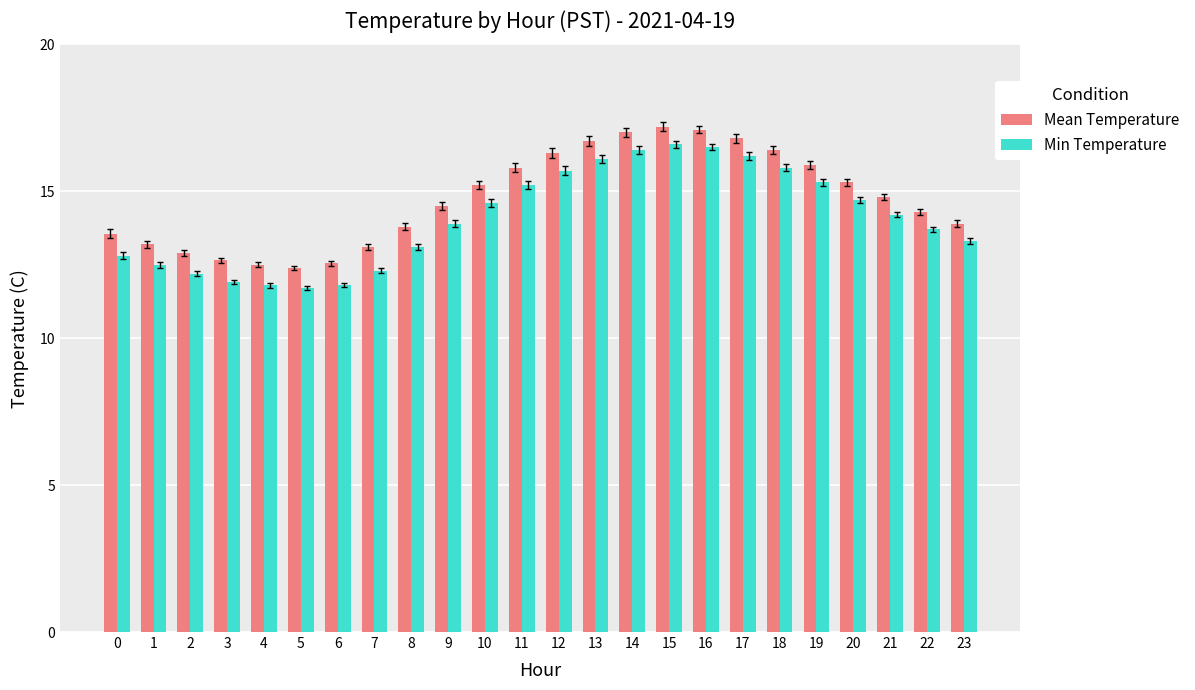

What is the total value across all series at 12?

32.0